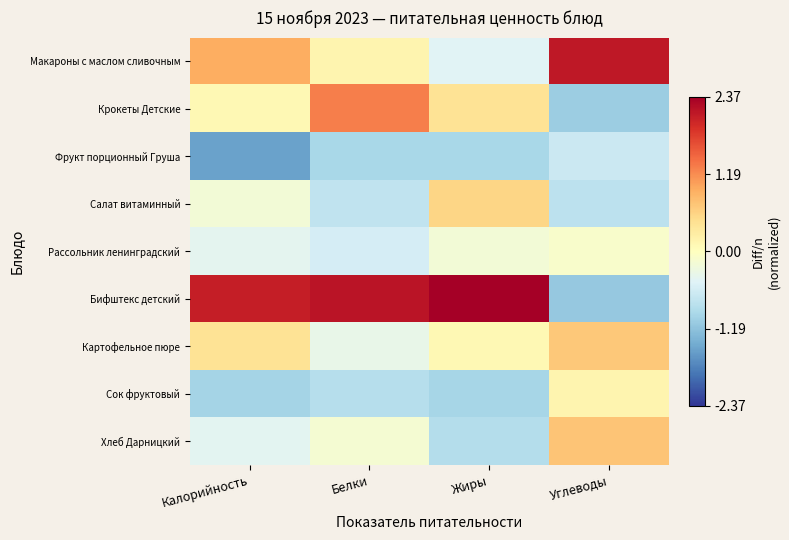

What is the difference between the highest and lowest values at Жиры?

3.3